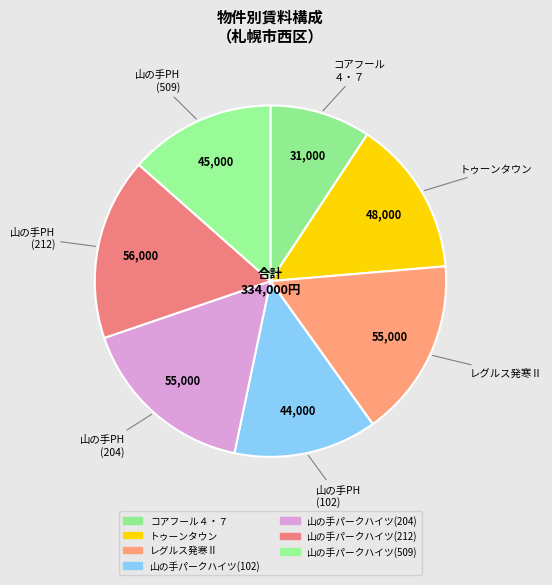

What percentage do 山の手パークハイツ(212) and 山の手パークハイツ(102) together represent?

29.9%